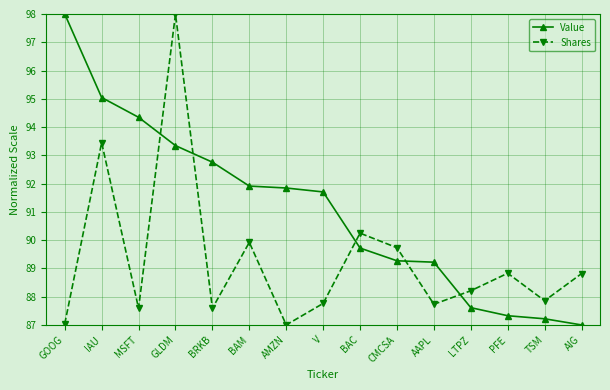

What is the sum of all Value values?

1366.3